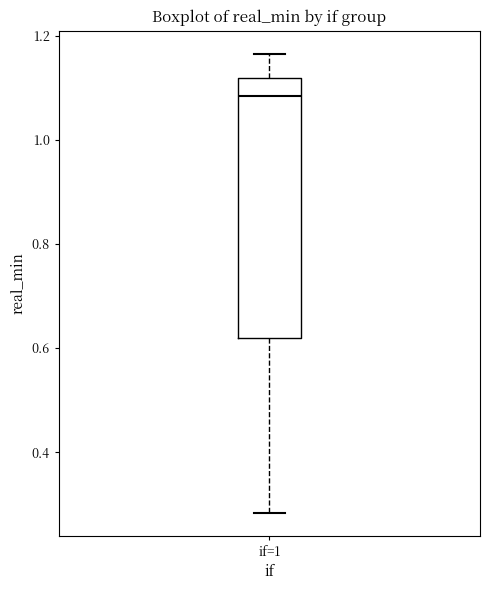

Transcribe this box plot: give where the median line is, the range the box spans, and where the two whiskers end, as read against the y-axis. The values are not printed on the chart, so give them approximately, as read against the axis.

median 1.08, box 0.62 to 1.12, whiskers 0.28 to 1.16